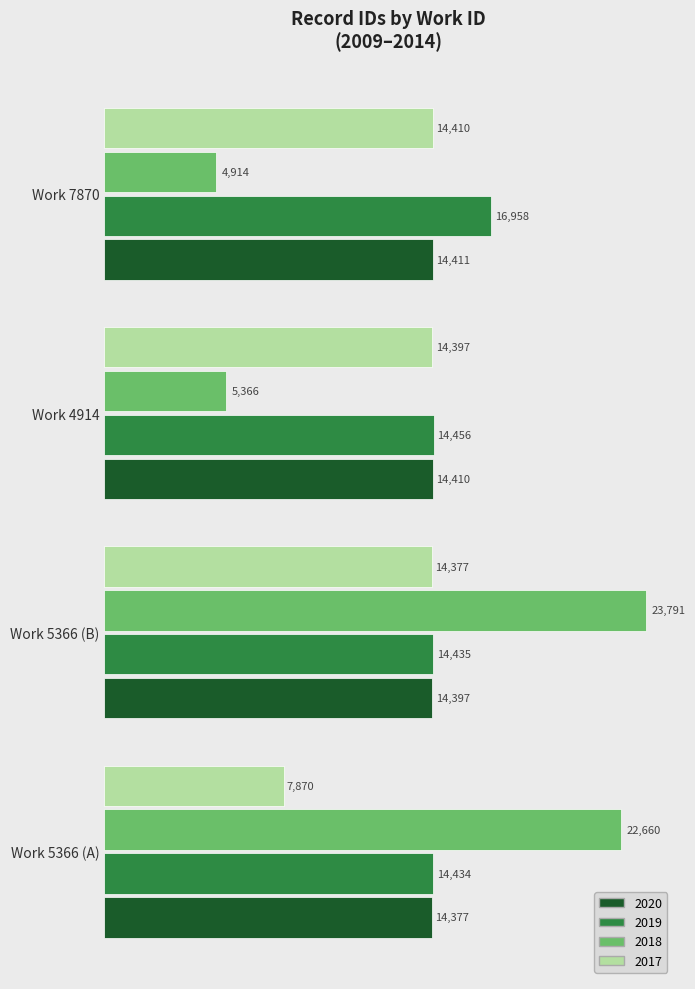

At which label is 2020 closest to 14394?

Work 5366 (B)